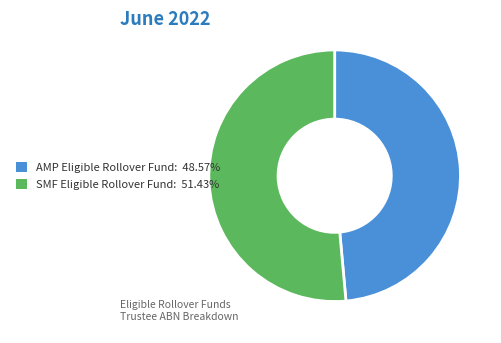

How many segments does this pie chart have?

2